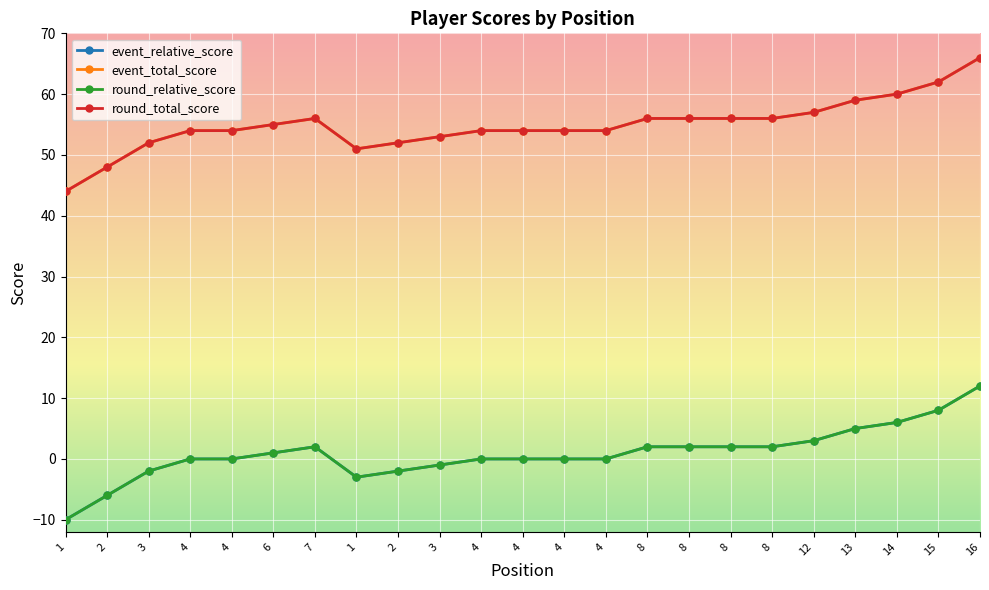

What is the difference between the event_total_score values at 4 and 3?

1